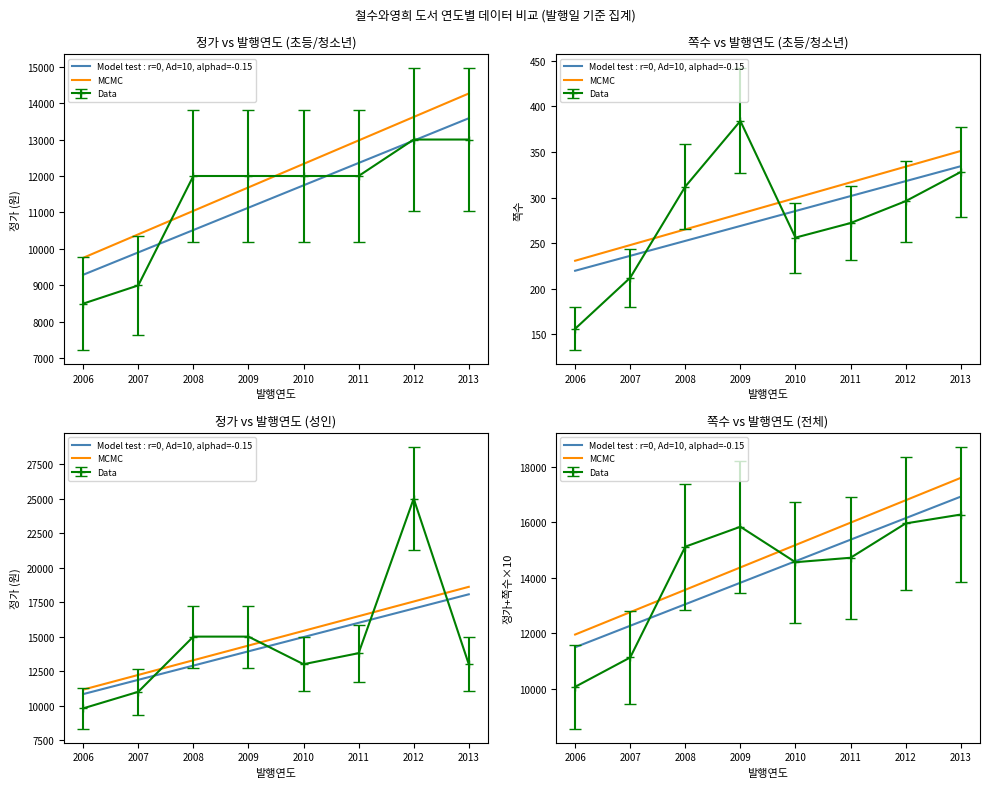

Which series has the largest total across all categories?

MCMC